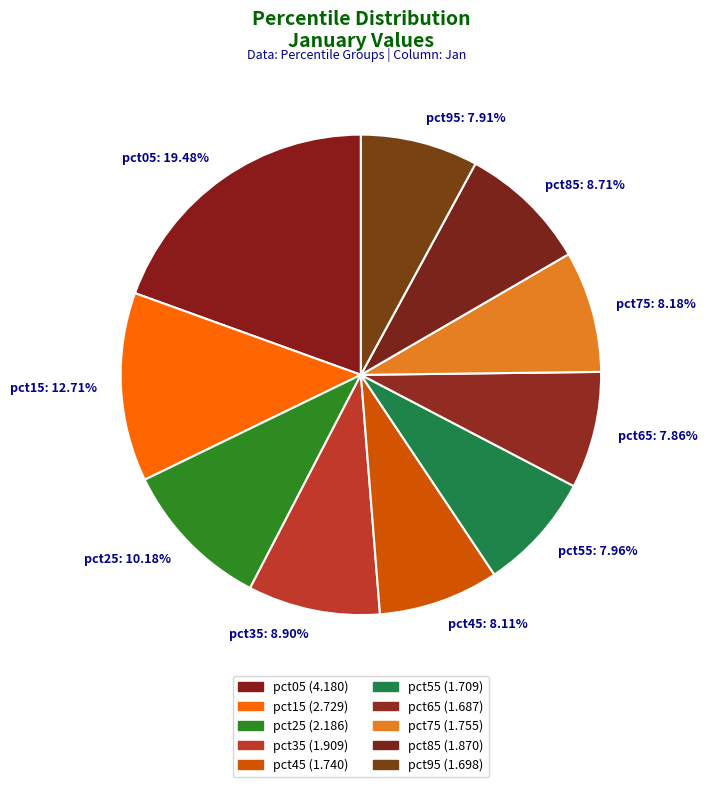

To the nearest percent, what is the difference between the largest and smallest slice percentages?

12%